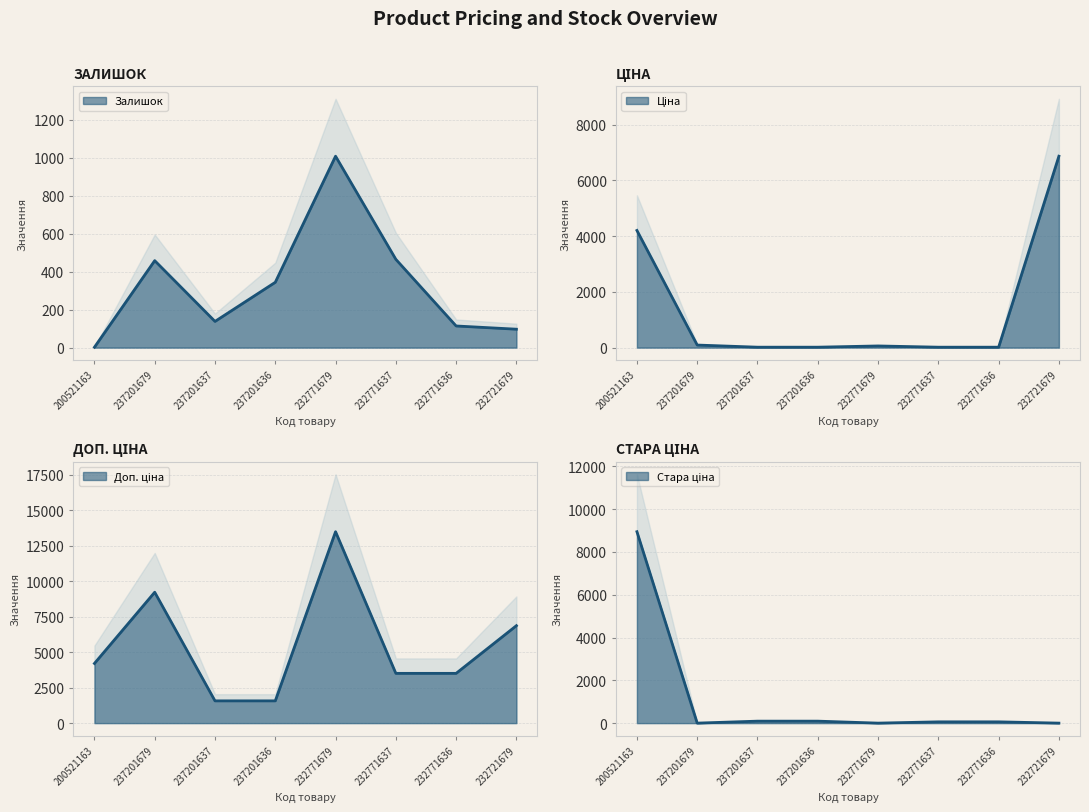

What is the difference between the maximum and minimum values in the Стара ціна series?

8946.3